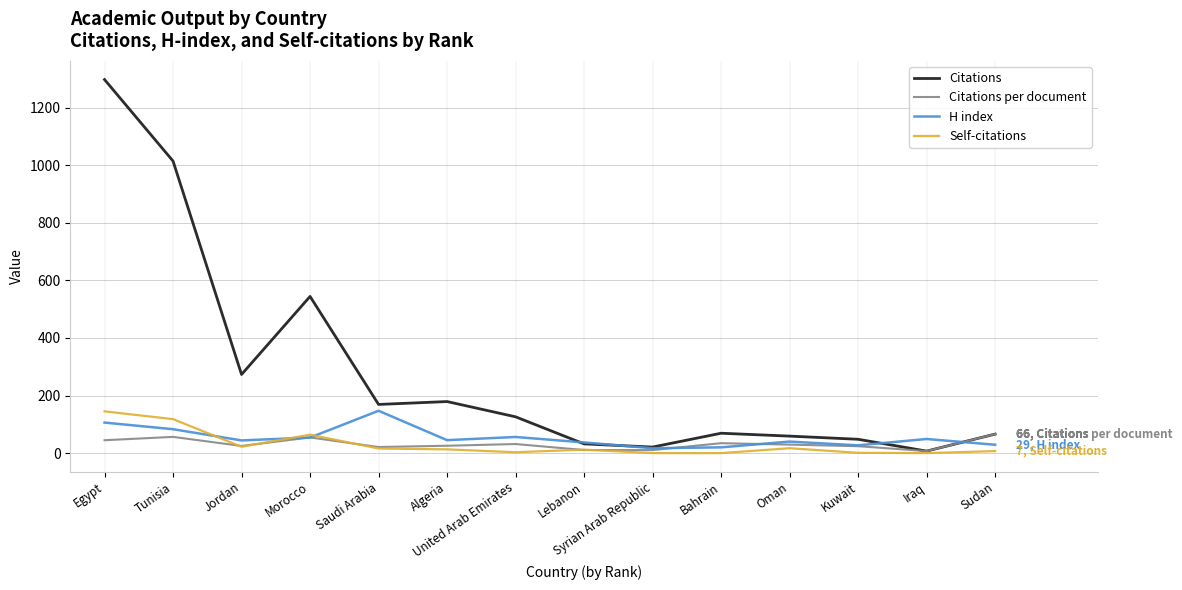

What value does the Citations per document series have at Tunisia?

56.3